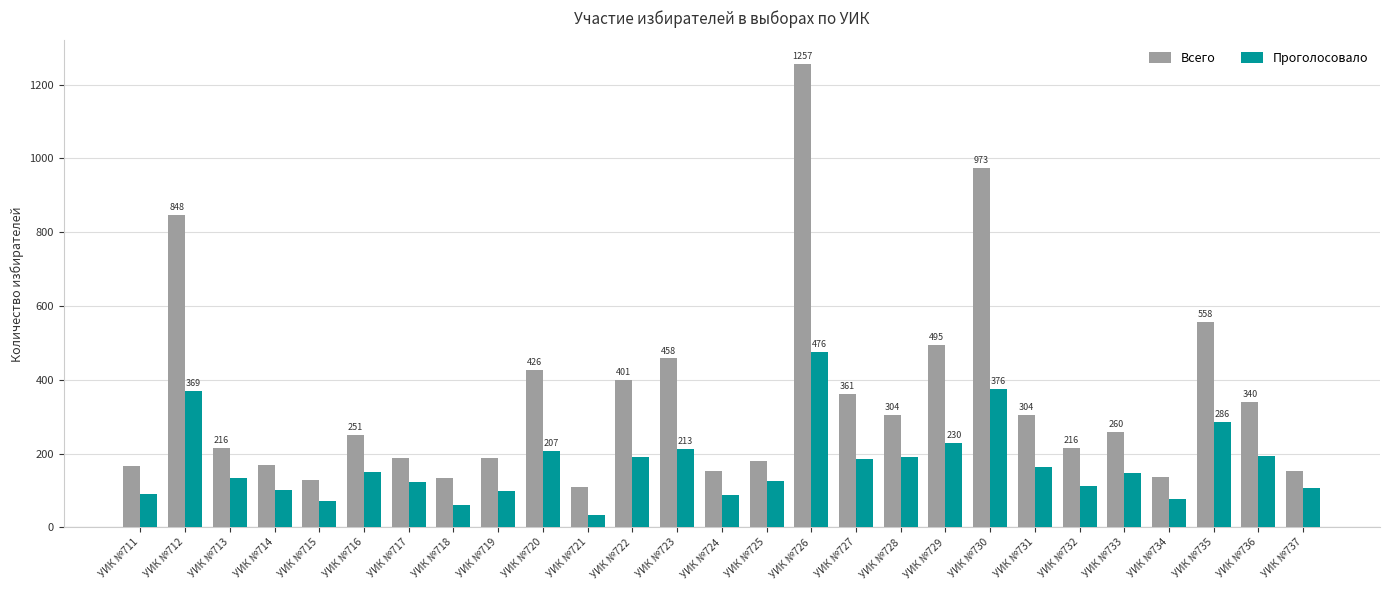

How many data points in Всего are less than 251?

13